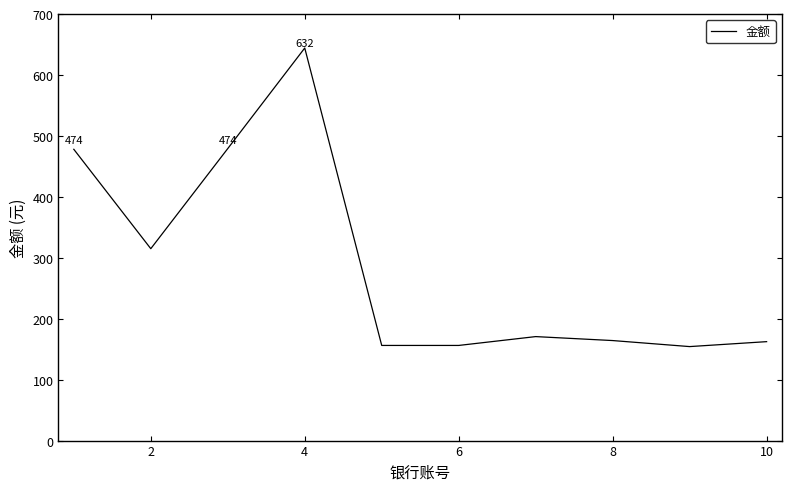

What is the difference between the maximum and minimum values?

489.9